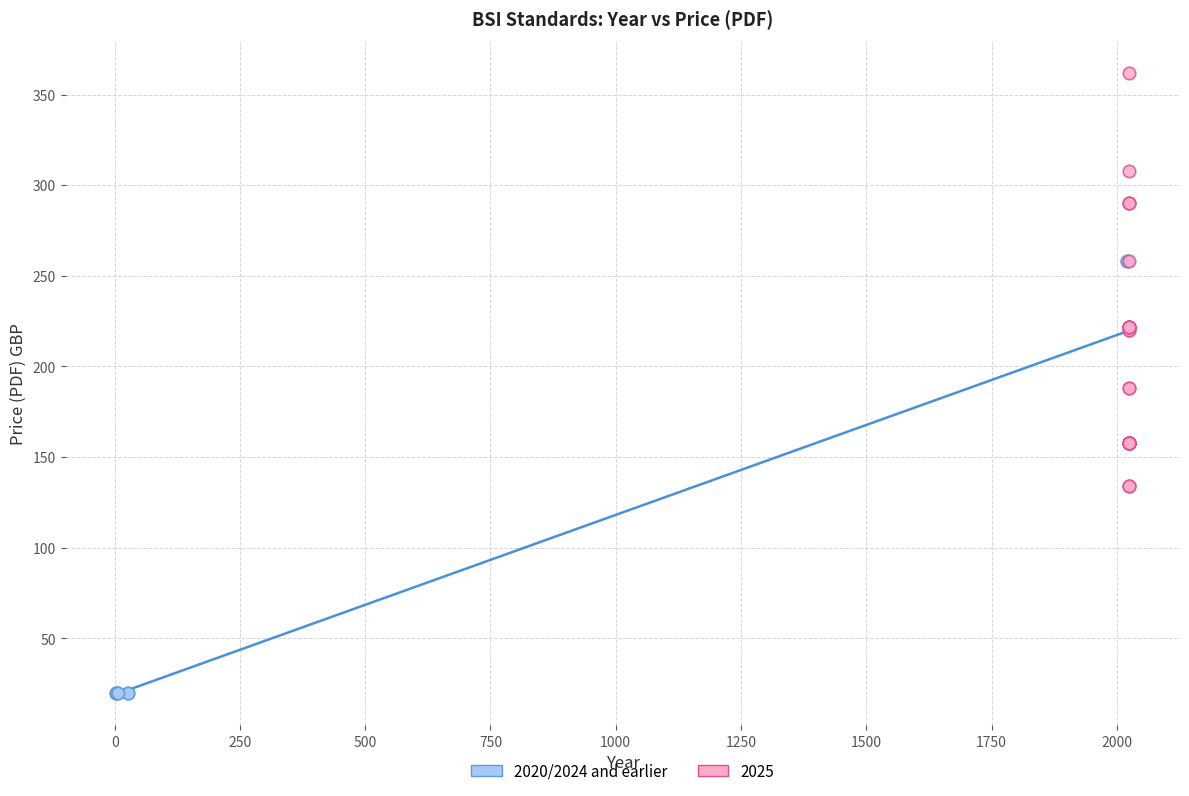

Which series reaches the maximum Y coordinate?

2025